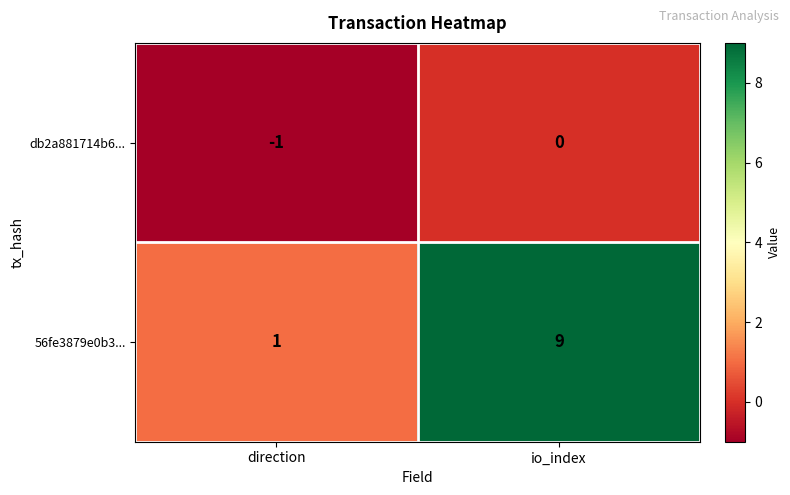

Where is db2a881714b6... nearest to the value 0?

io_index